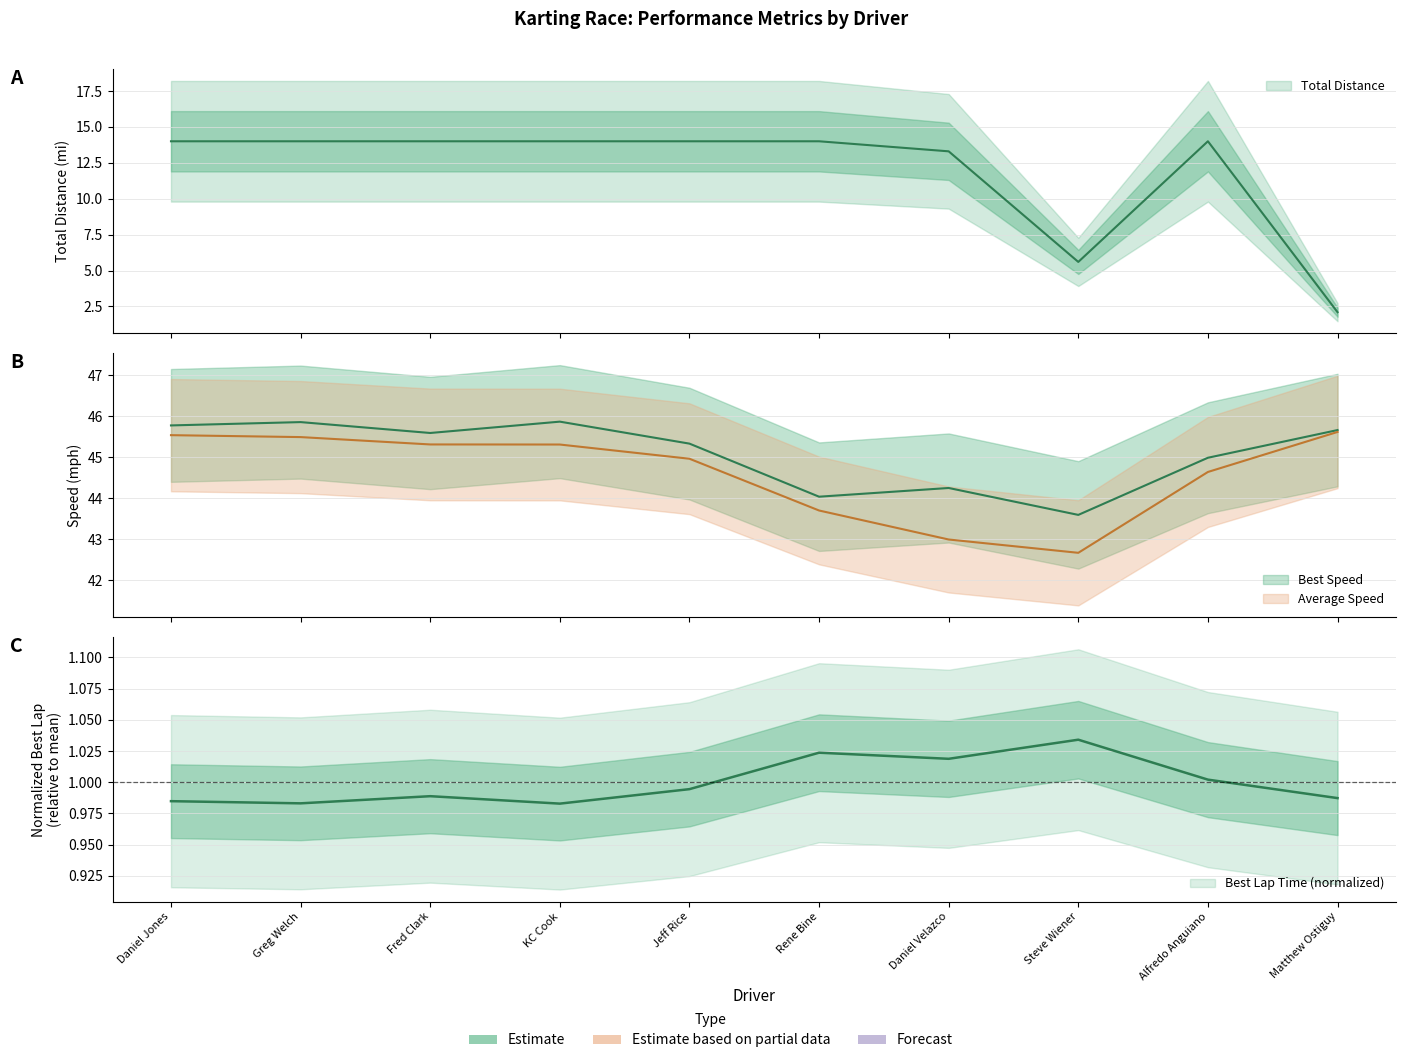

Does the chart display data point markers on the line(s)?

No